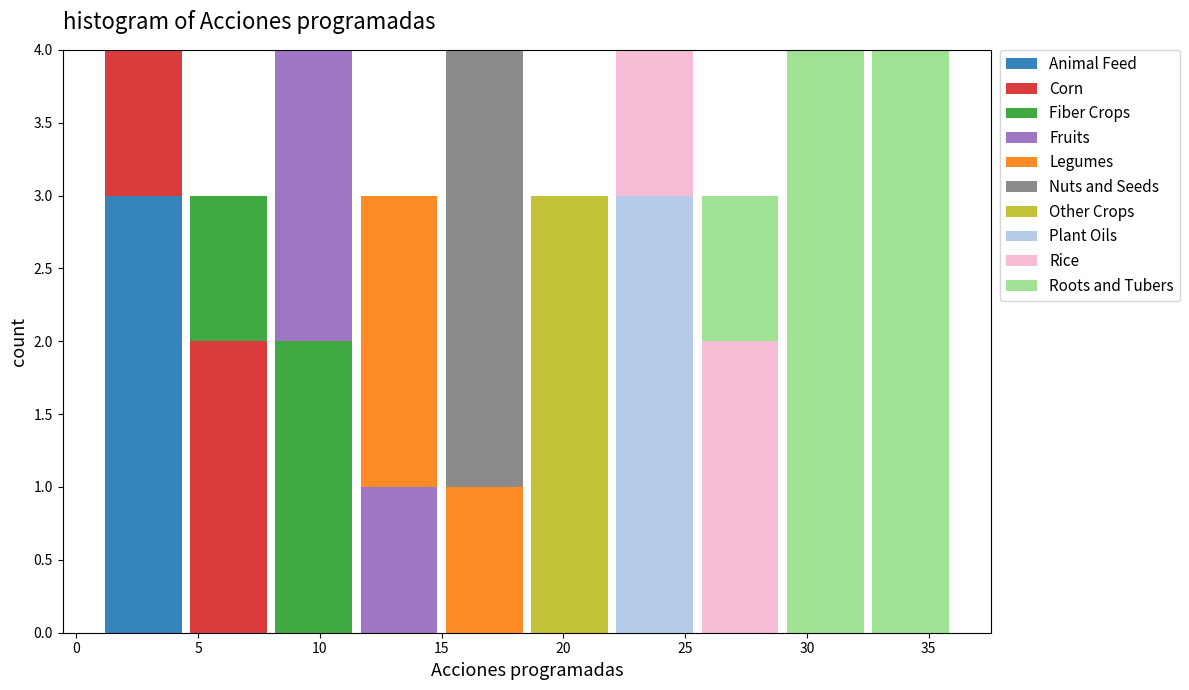

What is the total height of the stacked bar covering 1.0 to 4.5 on the x-axis? The values are not printed on the chart, so give them approximately, as read against the axis.

4